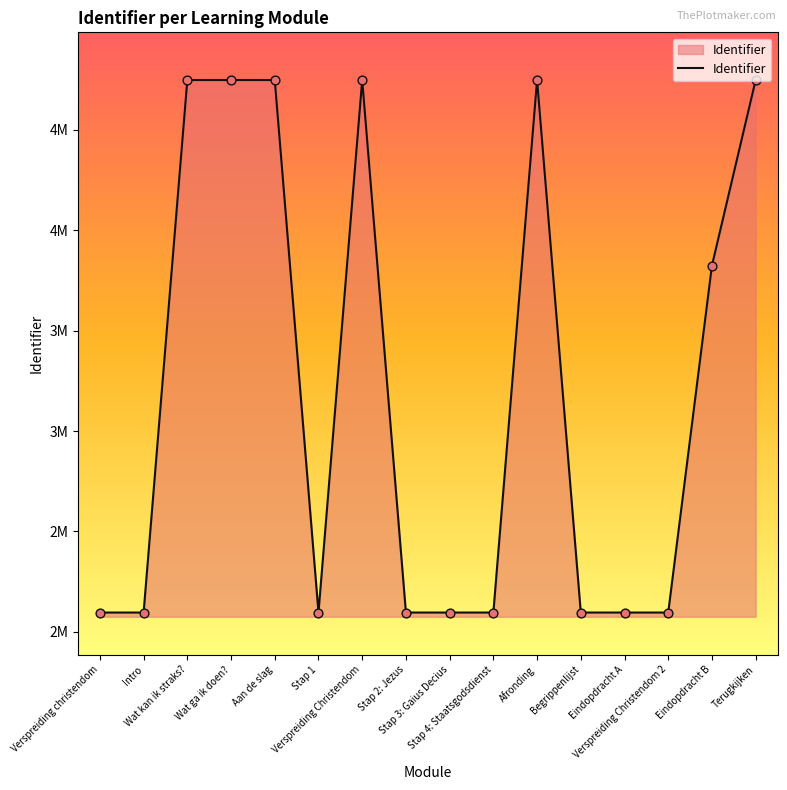

What is the ratio of the value at Verspreiding Christendom 2 to the value at Stap 4: Staatsgodsdienst?

1.0